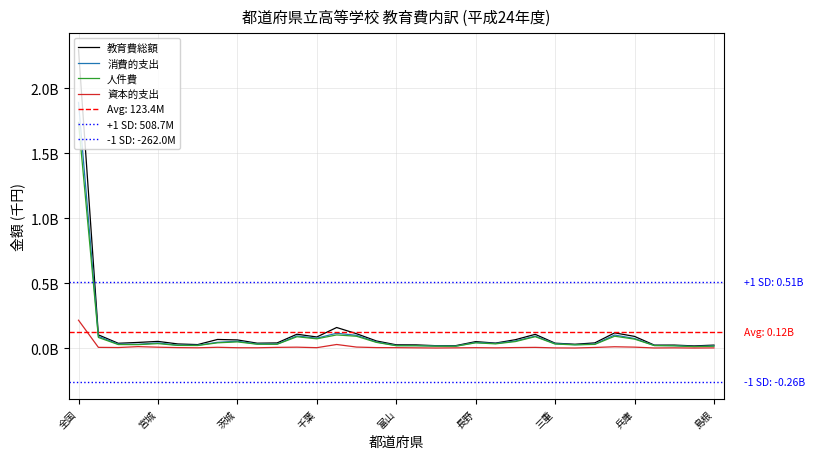

Is the value of 消費的支出 at 14 greater than the value of 人件費 at 12?

Yes